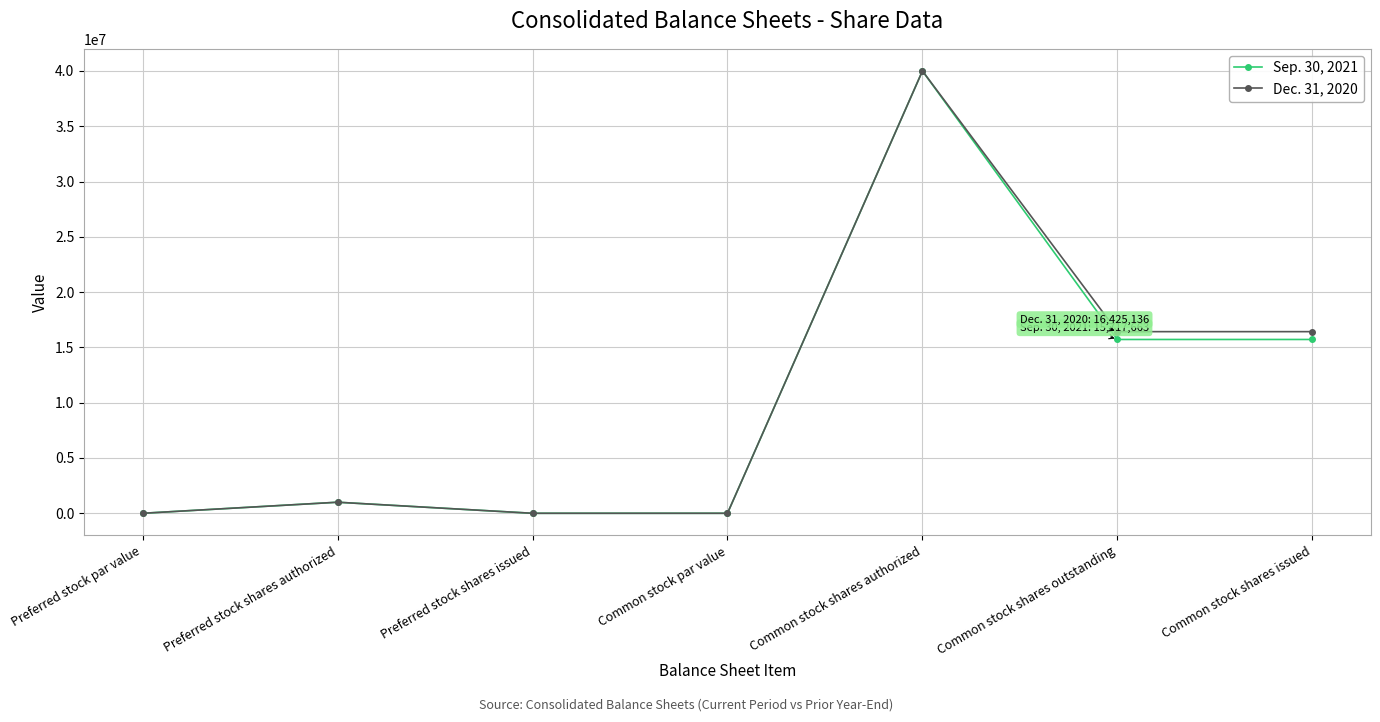

How many values in the Dec. 31, 2020 series are below 1000000?

3